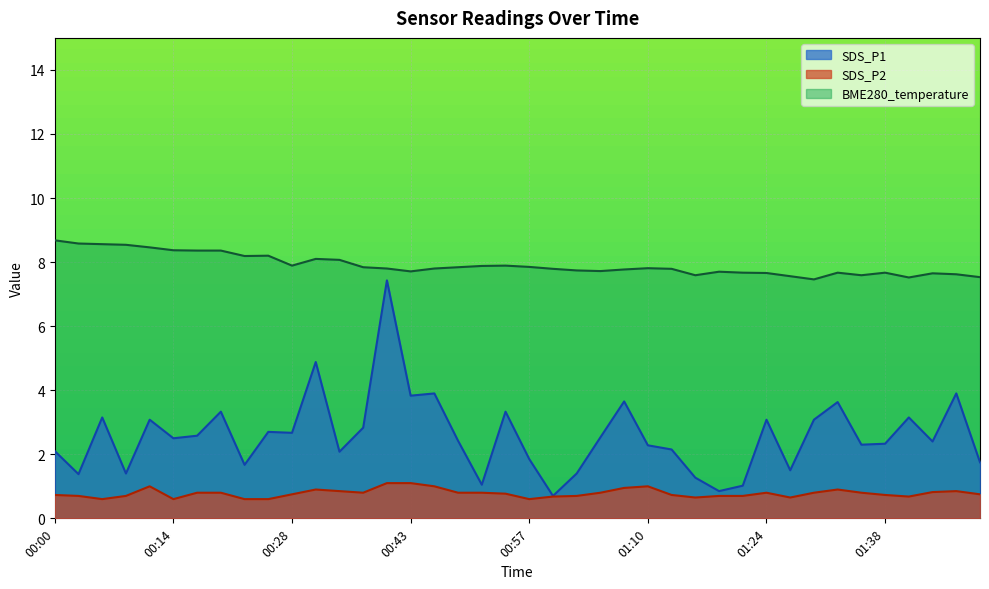

True or false: BME280_temperature and SDS_P1 intersect in this chart.

False